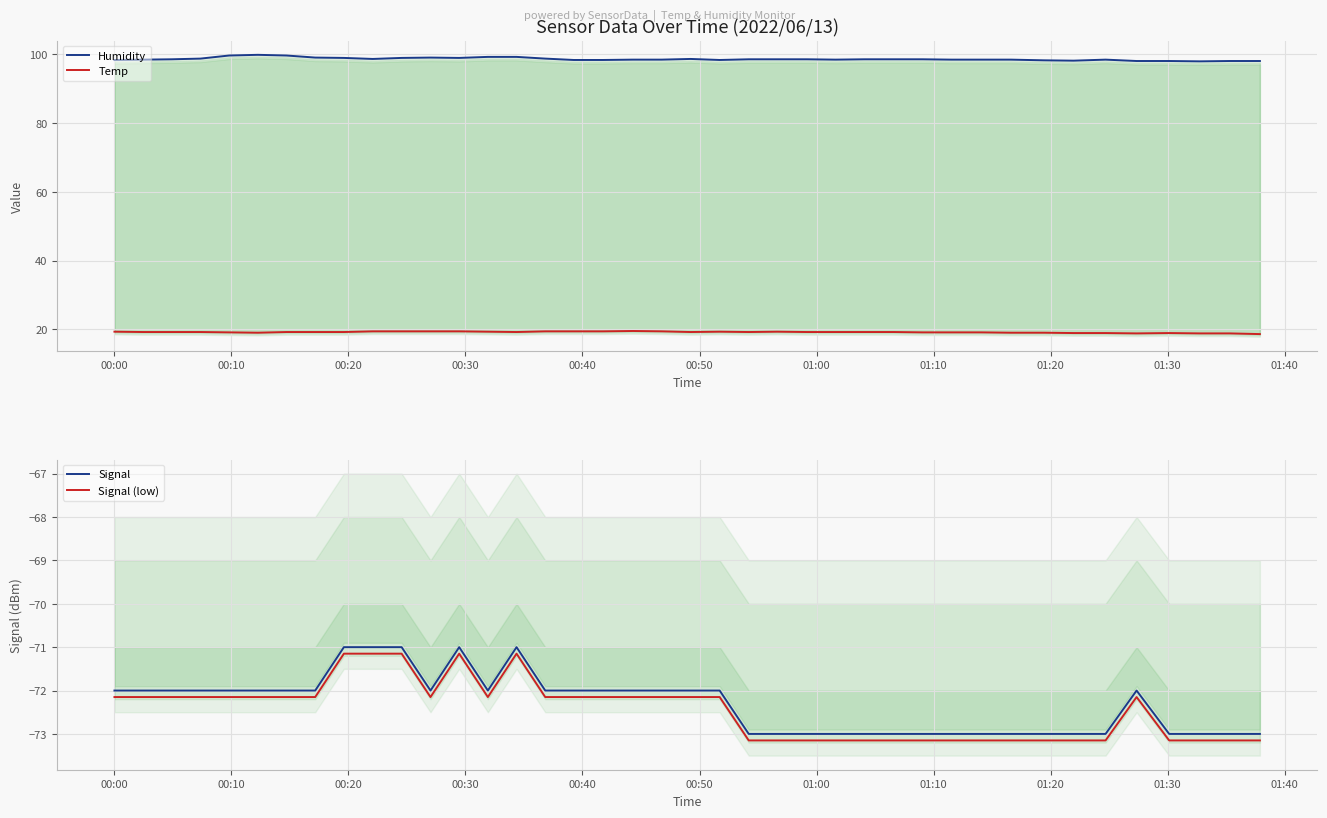

True or false: Signal (low) and Signal intersect in this chart.

False